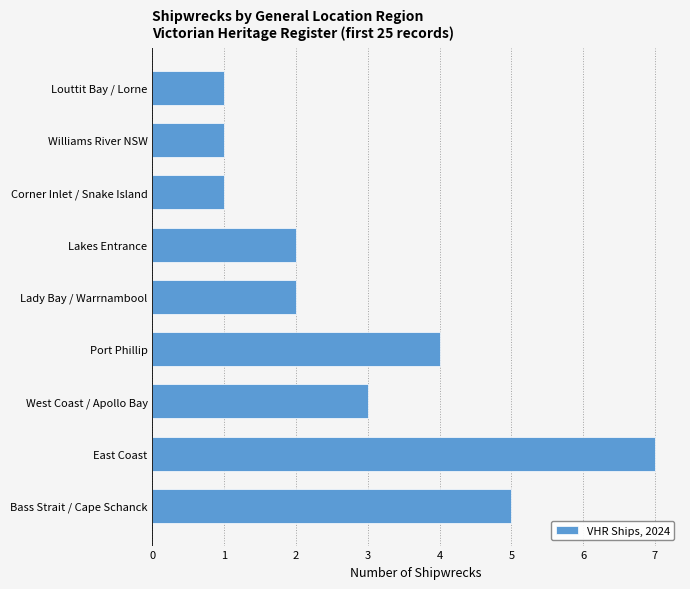

Approximately how many times larger is the value at Lady Bay / Warrnambool compared to Bass Strait / Cape Schanck?

0.4